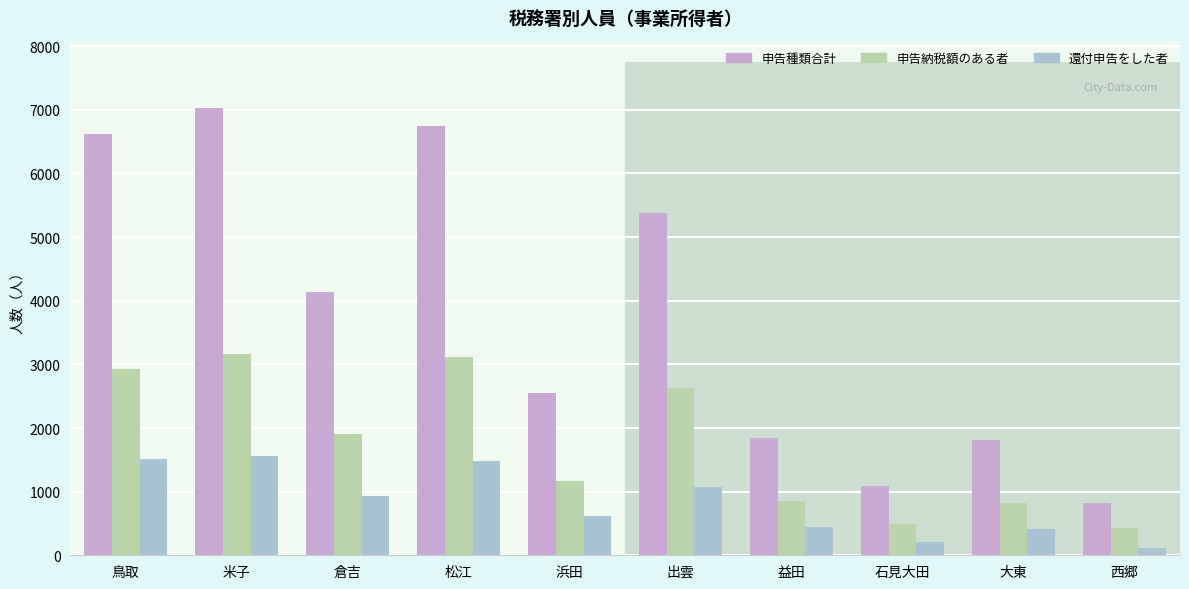

Which series has the largest range (max minus min)?

申告種類合計